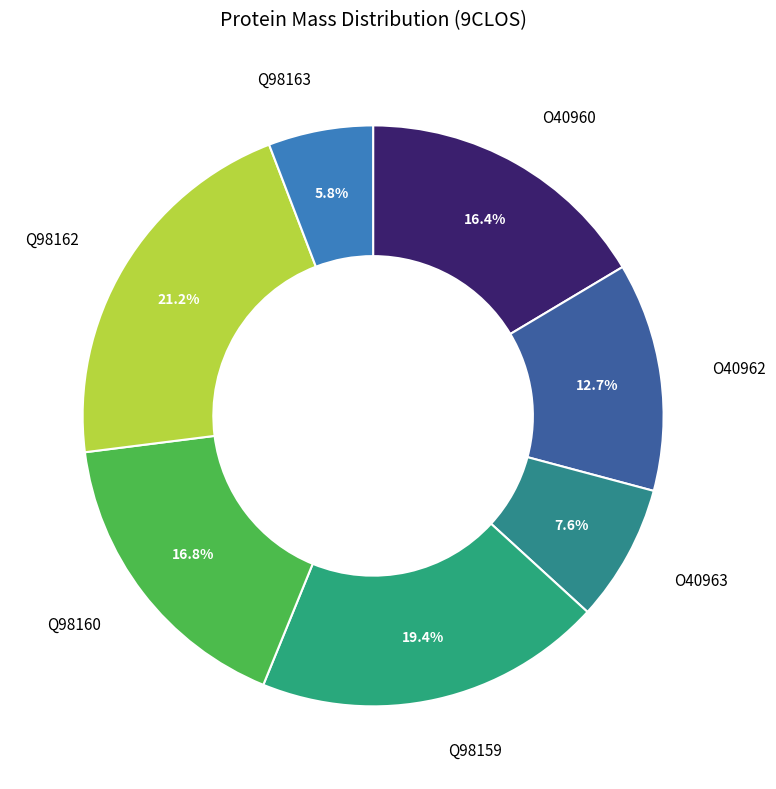

Does any single category account for the majority?

No